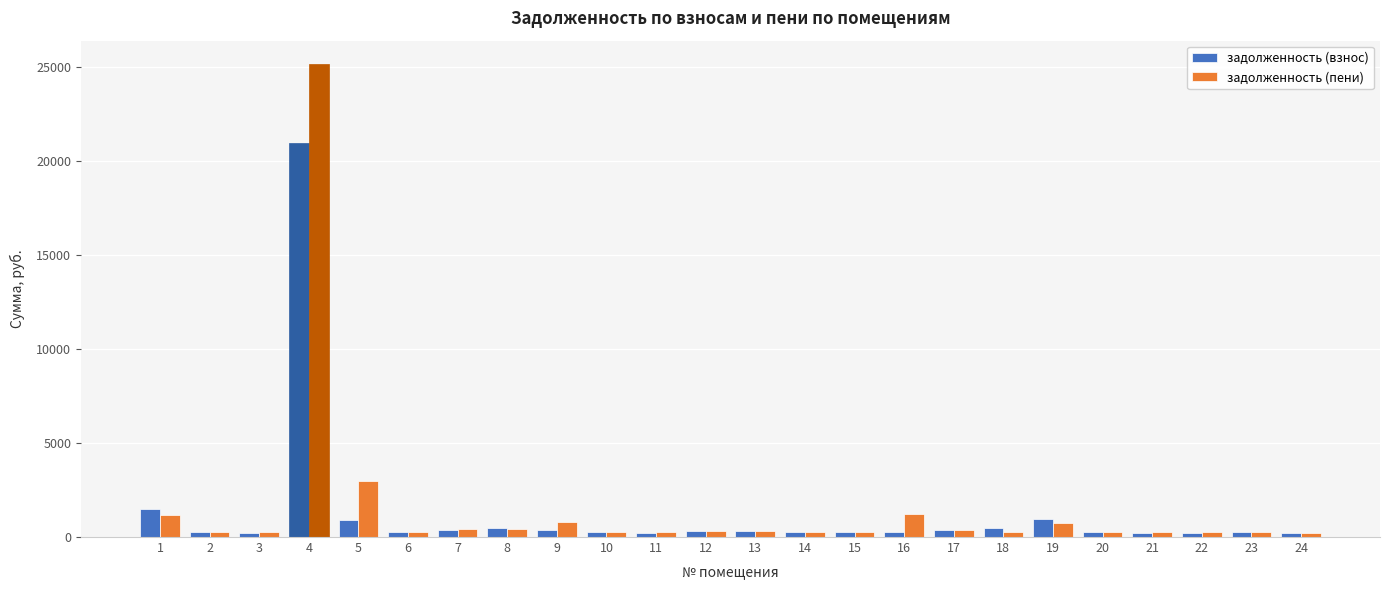

Count the number of data series in this chart.

2